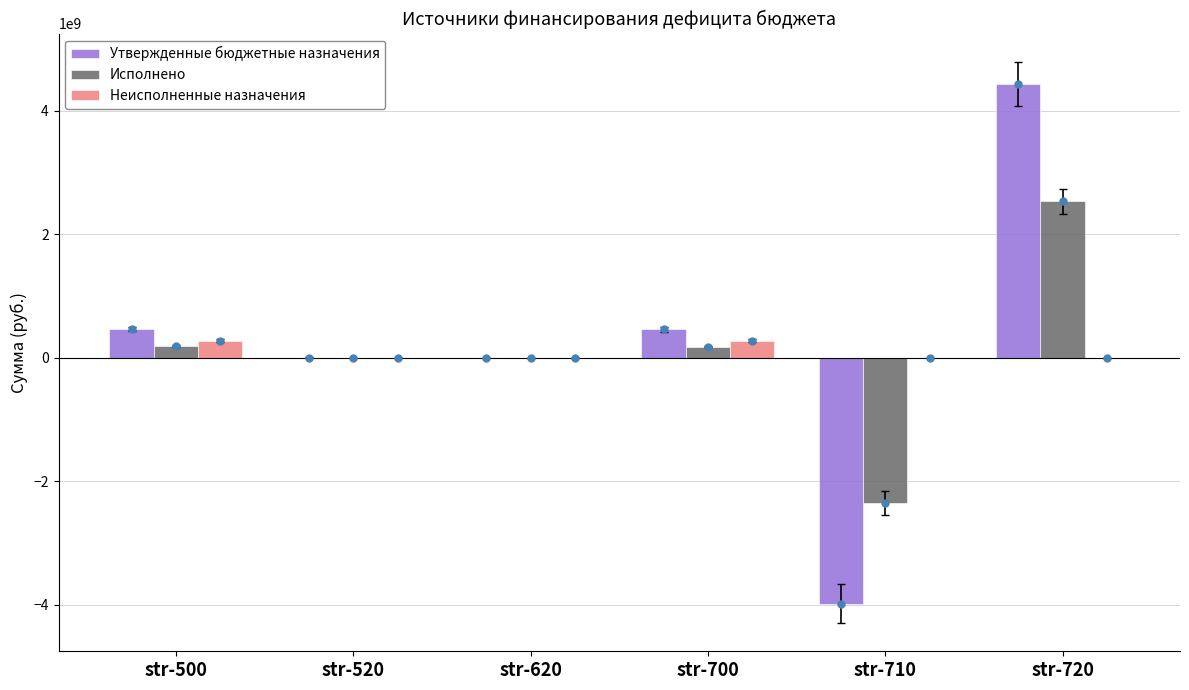

Is the value of Утвержденные бюджетные назначения at str-720 greater than the value of Исполнено at str-500?

Yes